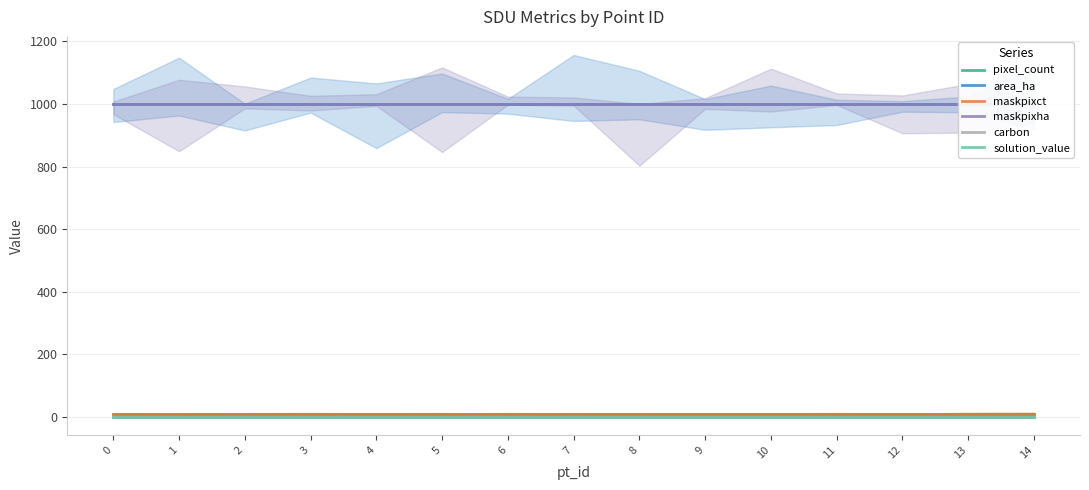

True or false: carbon has more than 2 interior local peaks.

False